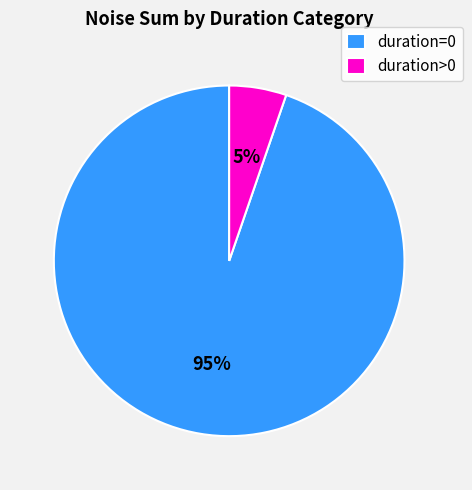

To the nearest percent, what portion does duration=0 represent?

95%